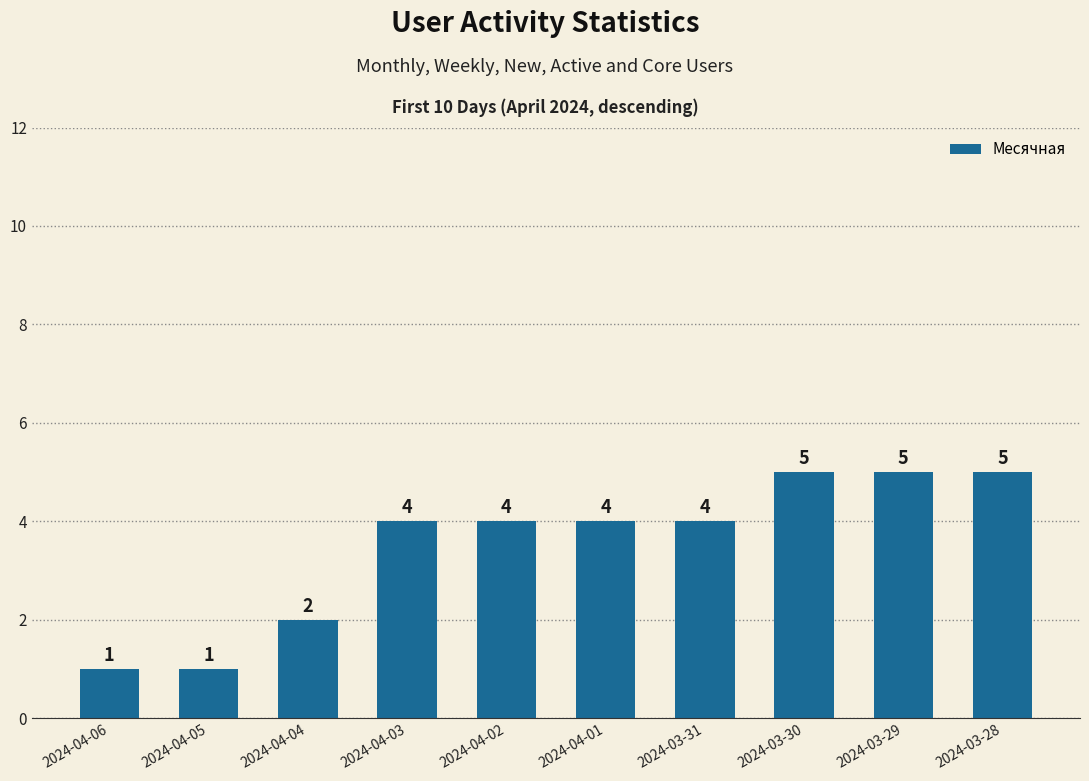

What is the average value?

4